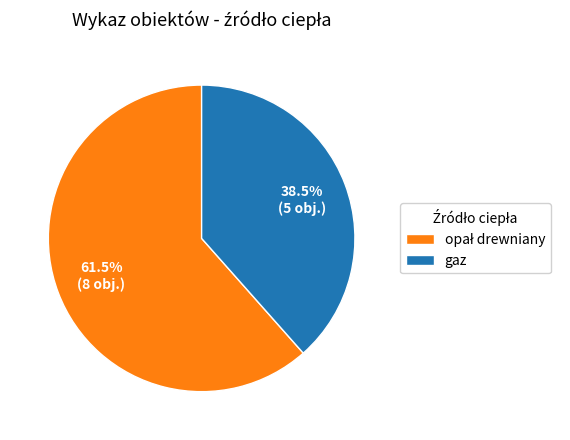

Is there a majority slice in this chart?

Yes